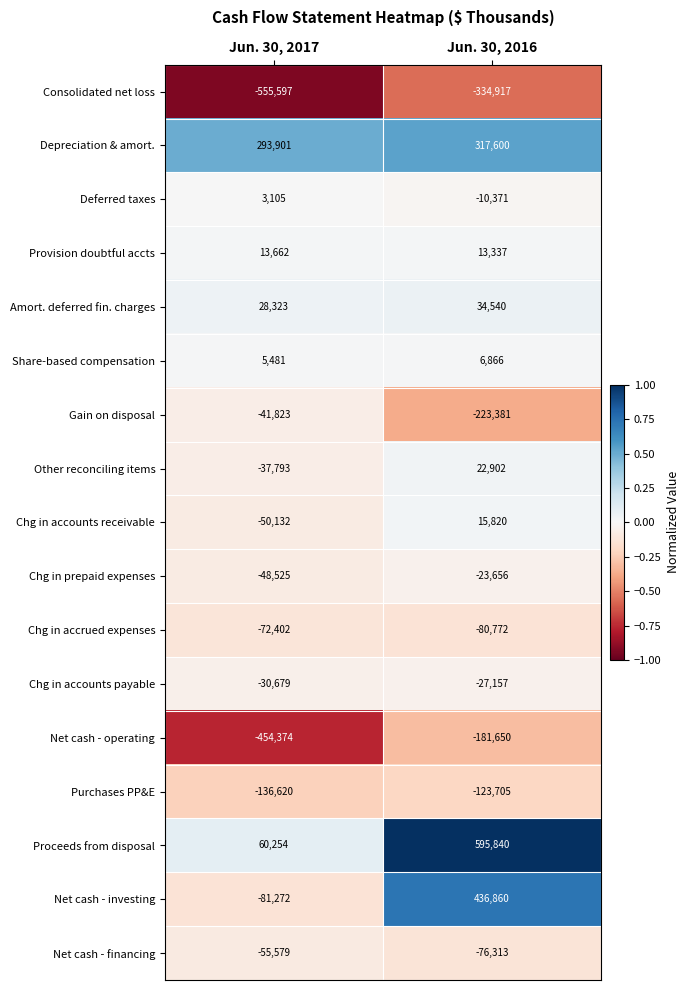

Is it true that Net cash - investing equals 436860 at Jun. 30, 2016?

True